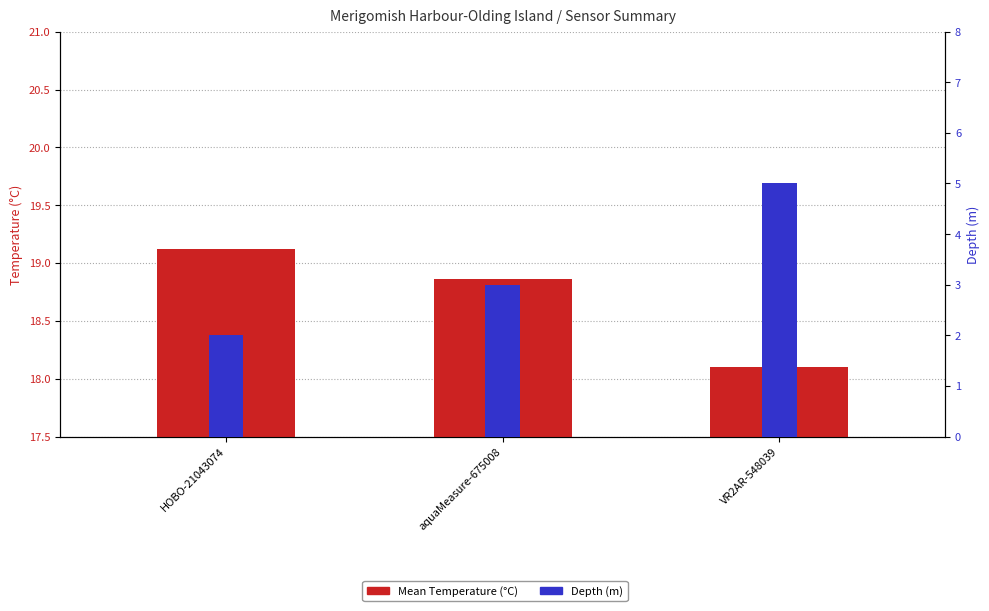

Reading left to right, list all the values displayed in this chart.

Mean Temperature (°C): HOBO-21043074=19.1	aquaMeasure-675008=18.9	VR2AR-548039=18.1
Depth (m): HOBO-21043074=2.0	aquaMeasure-675008=3.0	VR2AR-548039=5.0